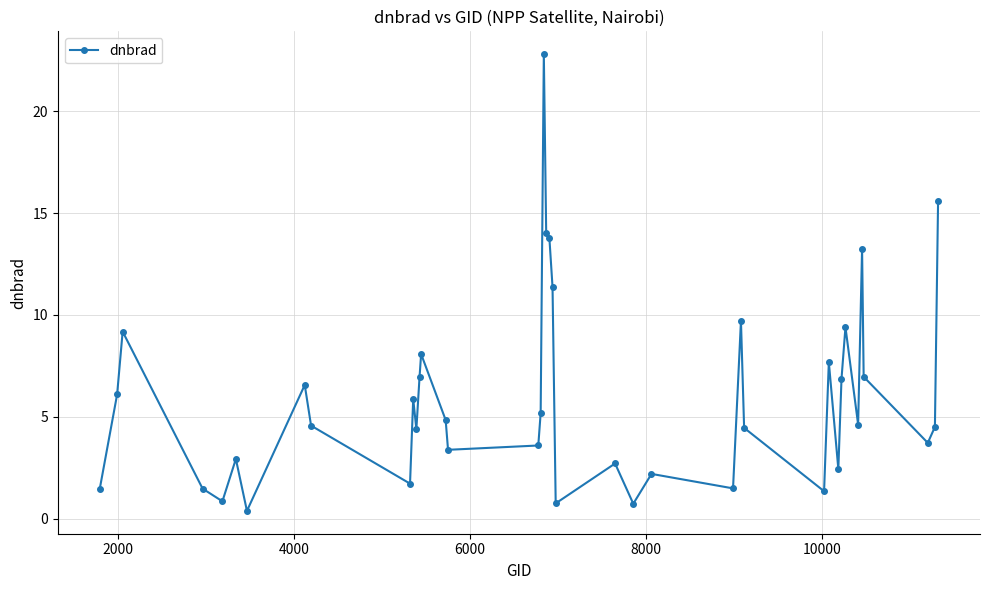

What is the average value?

5.9